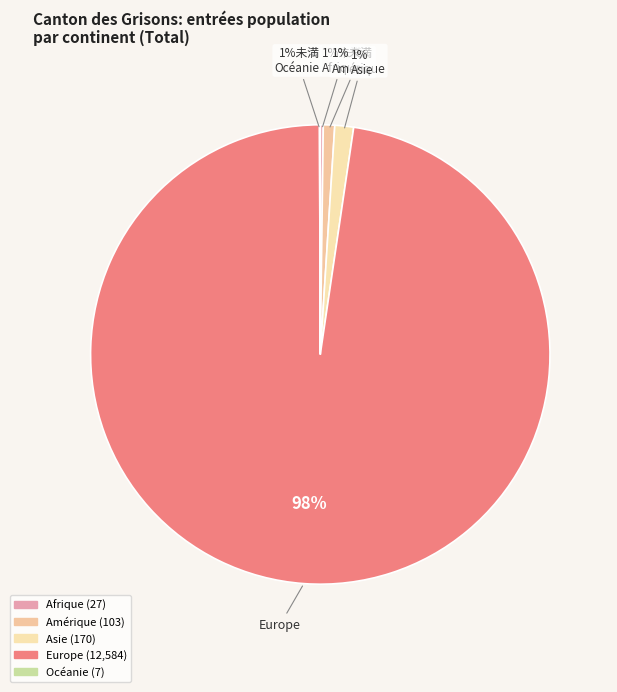

Does Europe account for over 50% of the chart?

Yes